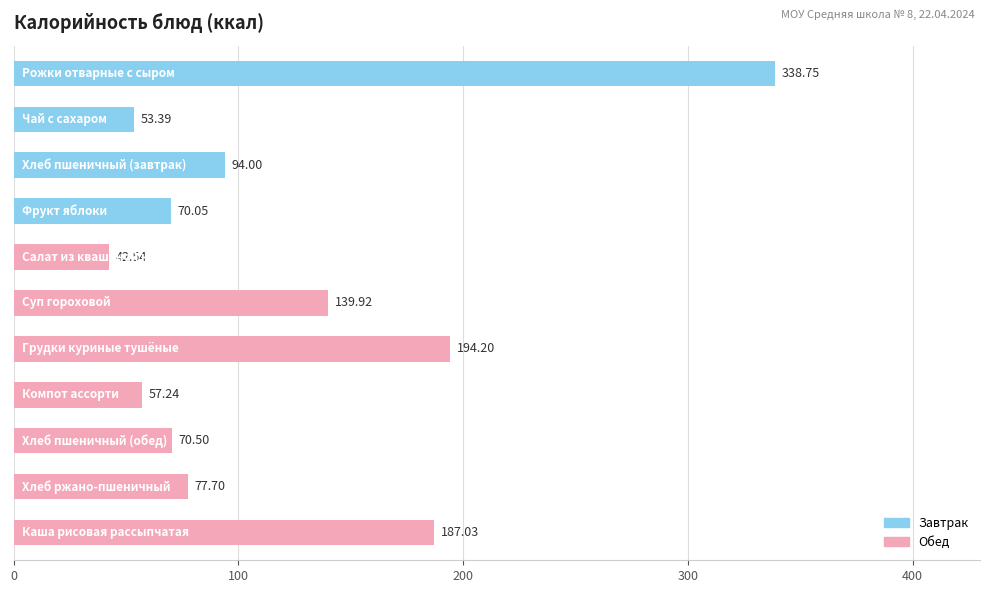

What is the average value?

120.5